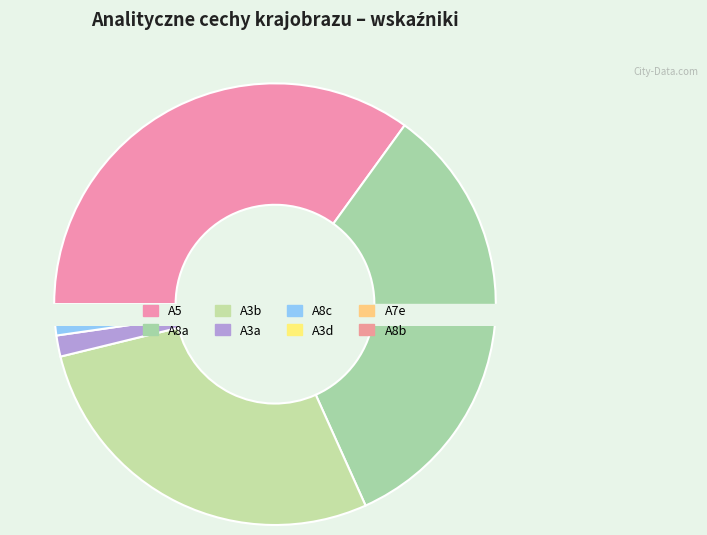

Is there any slice that represents more than half of the pie?

No